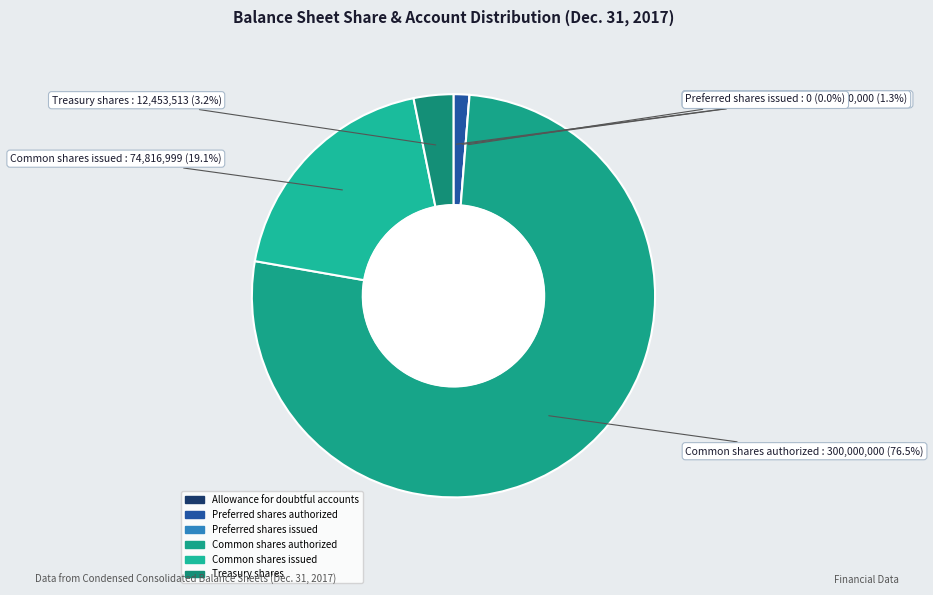

Between Treasury shares and Common shares issued, which is larger?

Common shares issued